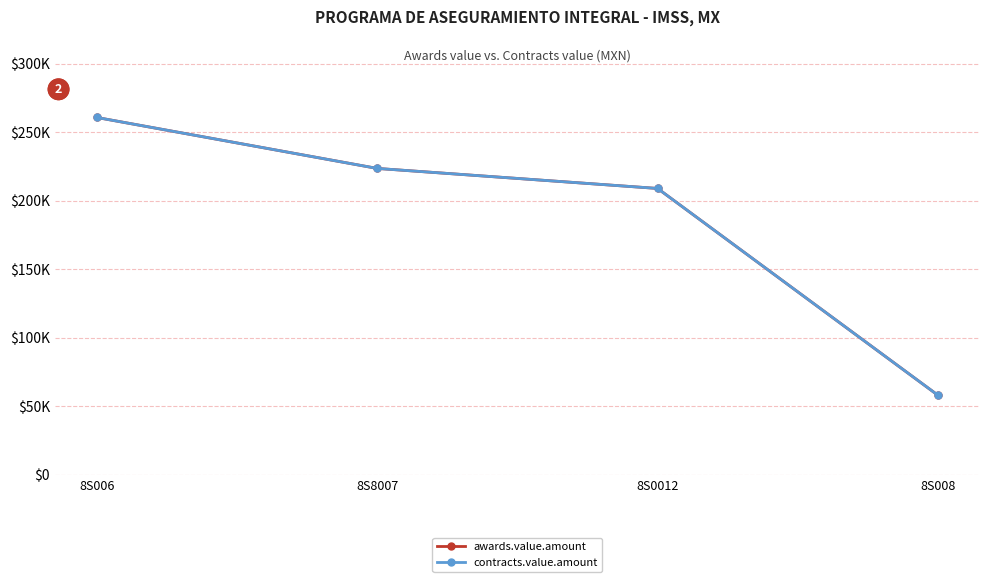

Does the chart have visible grid lines?

Yes